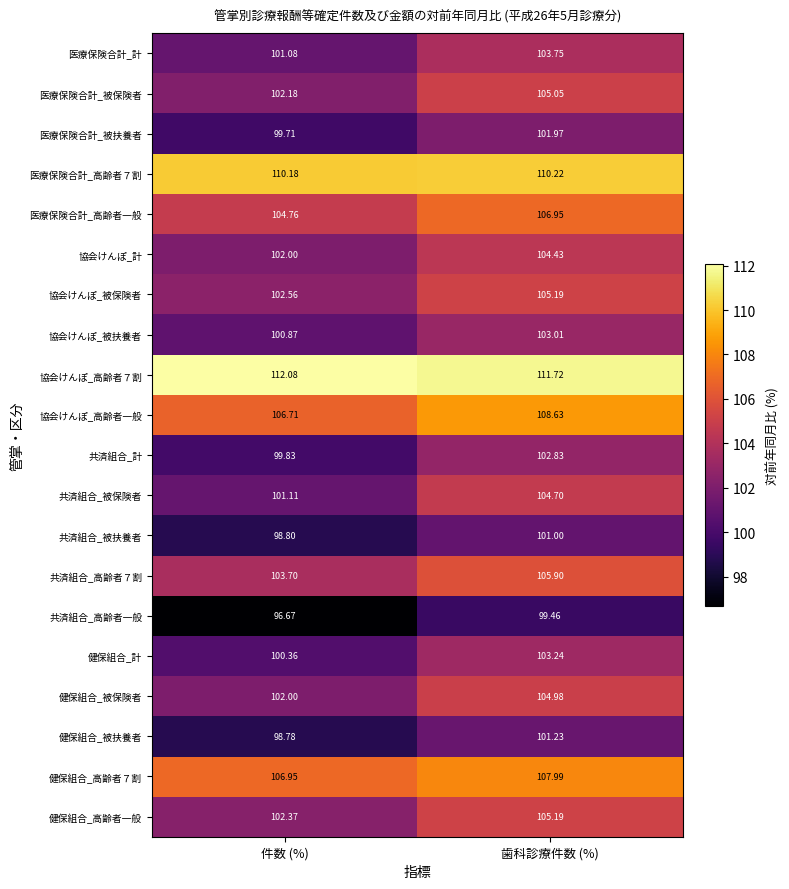

Where is 医療保険合計_計 nearest to the value 102?

件数 (%)